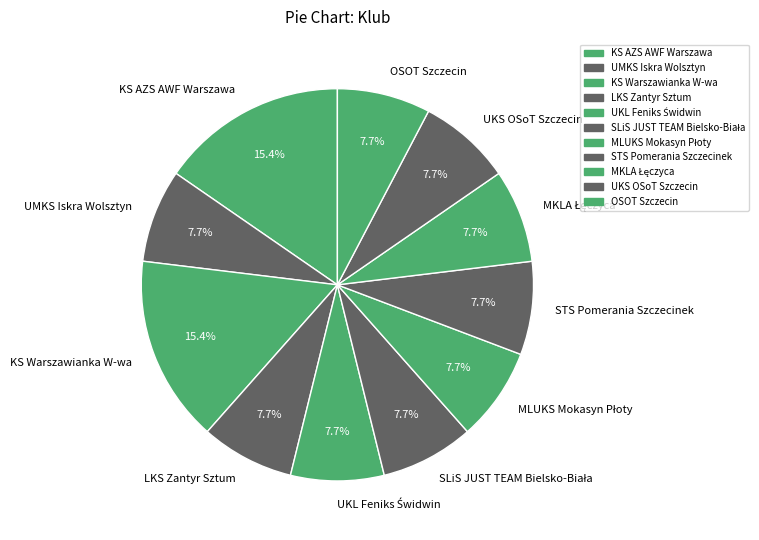

What percentage do KS AZS AWF Warszawa and OSOT Szczecin together represent?

23.1%